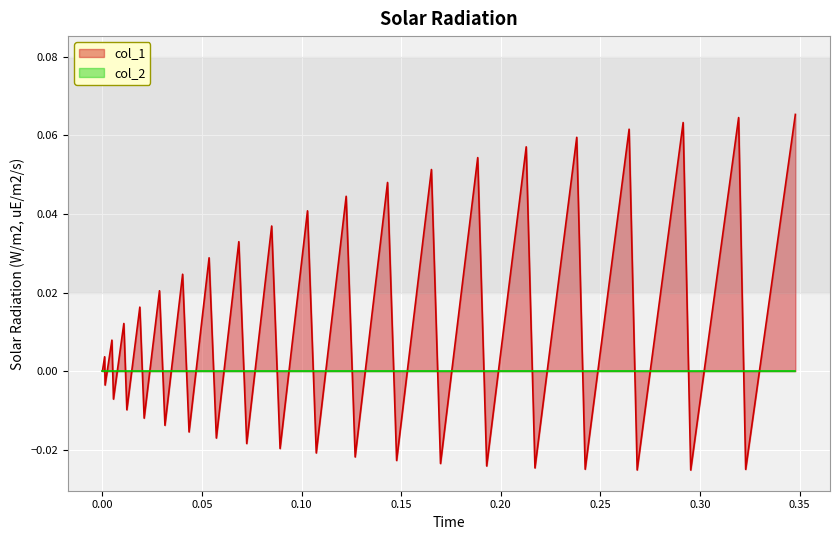

Which series has the widest spread of values?

col_1_line